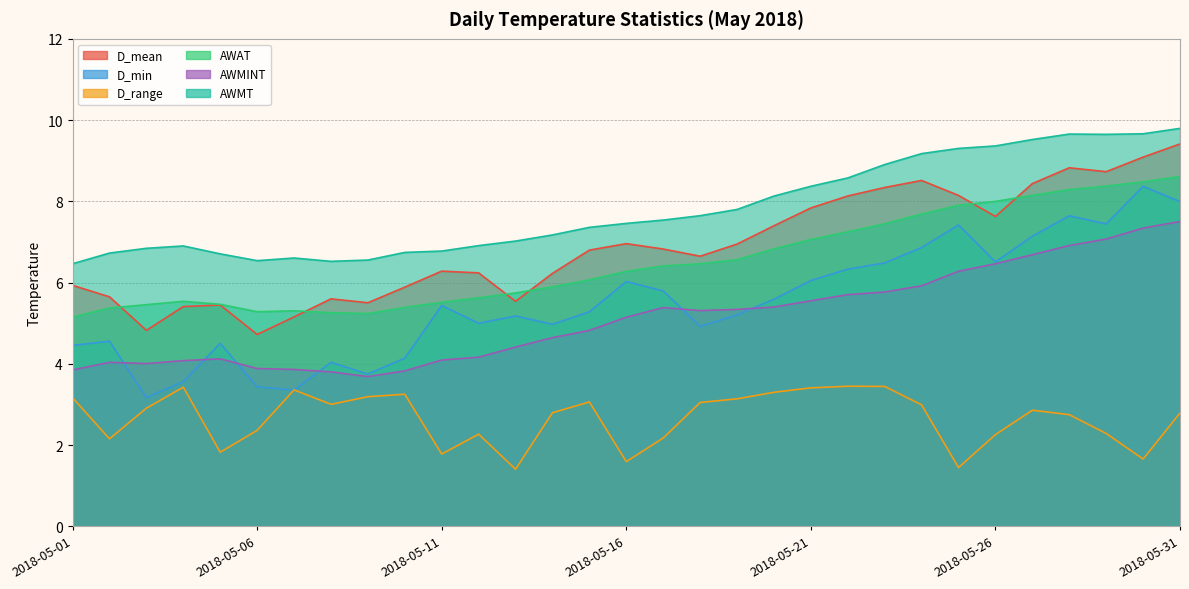

Reading left to right, what are all the values shown in this chart?

D_mean: 5.9	5.7	4.8	5.4	5.4	4.7	5.2	5.6	5.5	5.9	6.3	6.2	5.5	6.2	6.8	7.0	6.8	6.6	6.9	7.4	7.8	8.1	8.3	8.5	8.1	7.6	8.4	8.8	8.7	9.1	9.4
D_min: 4.5	4.6	3.2	3.6	4.5	3.4	3.4	4.0	3.7	4.1	5.4	5.0	5.2	5.0	5.3	6.0	5.8	4.9	5.2	5.6	6.1	6.3	6.5	6.9	7.4	6.5	7.1	7.6	7.4	8.4	8.0
D_range: 3.2	2.2	2.9	3.4	1.8	2.4	3.4	3.0	3.2	3.3	1.8	2.3	1.4	2.8	3.1	1.6	2.2	3.0	3.1	3.3	3.4	3.4	3.4	3.0	1.4	2.3	2.9	2.7	2.3	1.7	2.8
AWAT: 5.1	5.4	5.5	5.5	5.5	5.3	5.3	5.3	5.2	5.4	5.5	5.6	5.7	5.9	6.1	6.3	6.4	6.5	6.6	6.8	7.1	7.2	7.4	7.7	7.9	8.0	8.1	8.3	8.4	8.5	8.6
AWMINT: 3.9	4.0	4.0	4.1	4.1	3.9	3.9	3.8	3.7	3.8	4.1	4.2	4.4	4.6	4.8	5.1	5.4	5.3	5.3	5.4	5.6	5.7	5.8	5.9	6.3	6.5	6.7	6.9	7.1	7.3	7.5
AWMT: 6.5	6.7	6.8	6.9	6.7	6.5	6.6	6.5	6.6	6.7	6.8	6.9	7.0	7.2	7.4	7.5	7.5	7.6	7.8	8.1	8.4	8.6	8.9	9.2	9.3	9.4	9.5	9.7	9.6	9.7	9.8